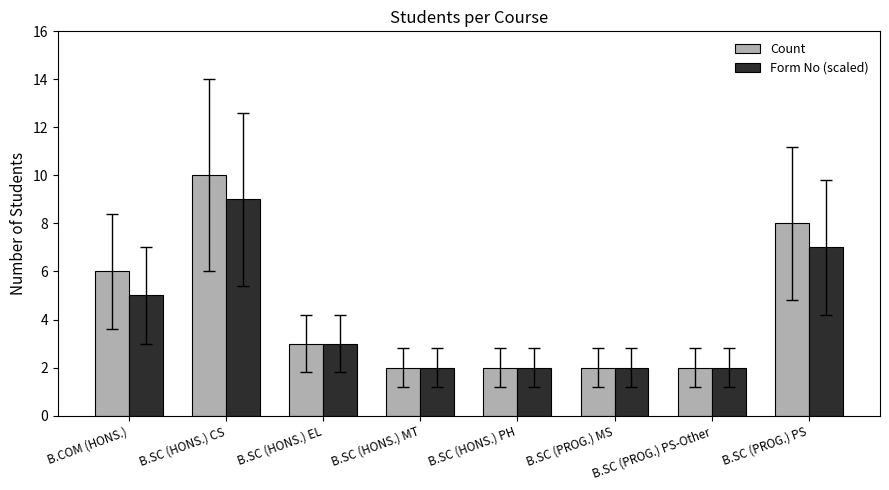

The value of Form No (scaled) at B.COM (HONS.) is 5. True or false?

True